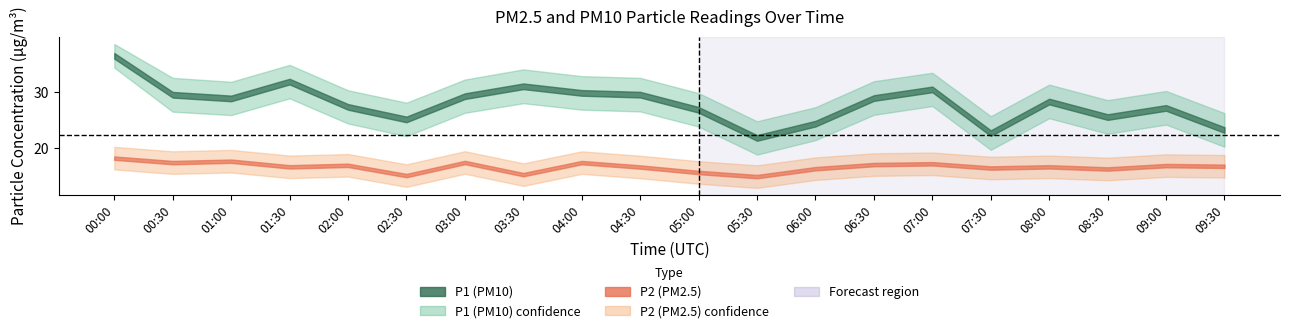

What is the maximum value for P1_upper?

38.5